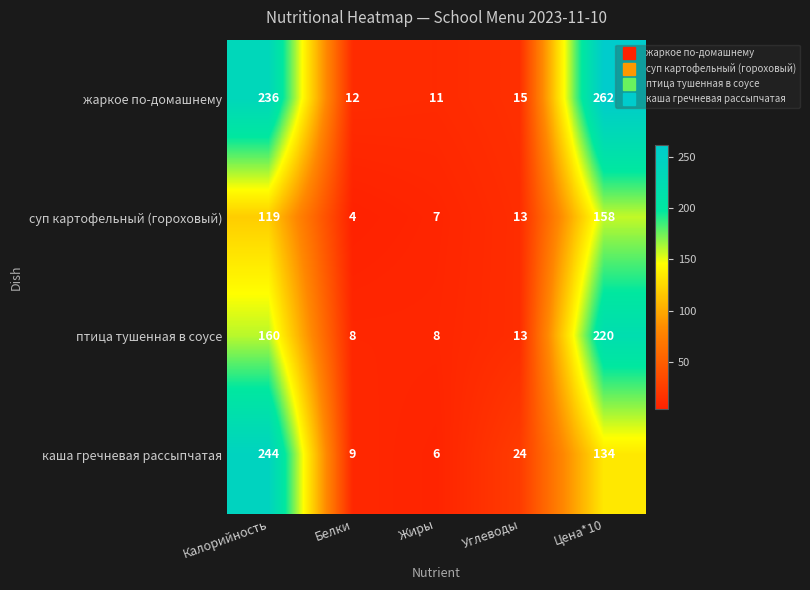

How many values in the суп картофельный (гороховый) series are below 13?

2